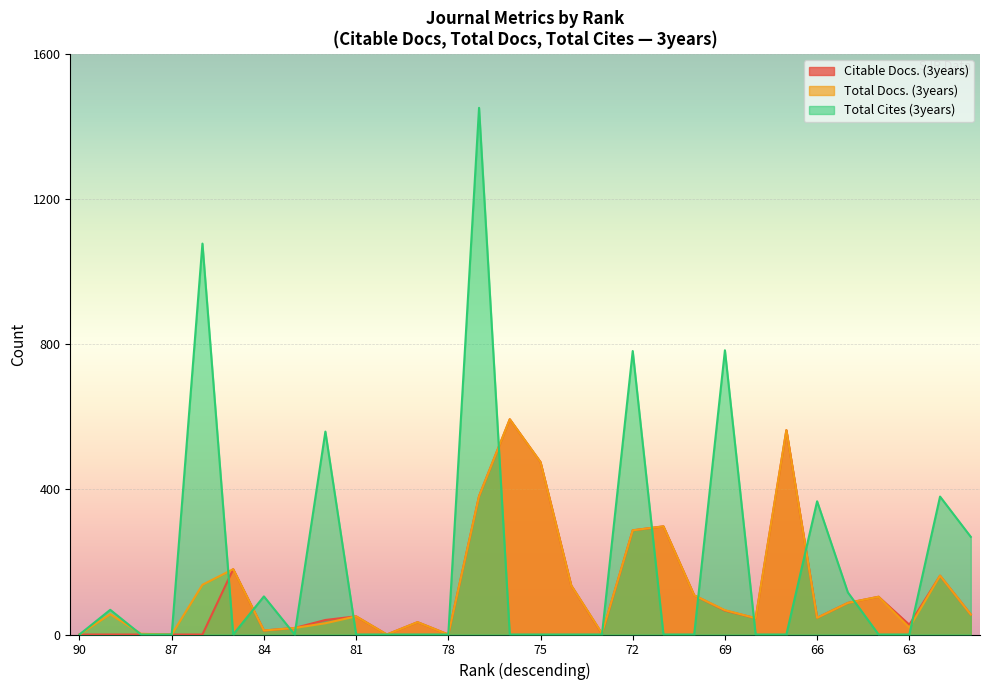

Reading left to right, extract all data points from this chart.

Citable Docs. (3years): 90=0	89=0	88=0	87=0	86=0	85=180	84=11	83=18	82=40	81=50	80=0	79=34	78=0	77=381	76=593	75=475	74=135	73=2	72=287	71=298	70=108	69=66	68=45	67=563	66=46	65=87	64=104	63=27	62=162	61=55
Total Docs. (3years): 90=0	89=56	88=2	87=0	86=137	85=180	84=11	83=18	82=31	81=50	80=0	79=34	78=0	77=381	76=593	75=475	74=135	73=3	72=287	71=298	70=108	69=67	68=45	67=563	66=46	65=87	64=104	63=19	62=162	61=55
Total Cites (3years): 90=0	89=68	88=0	87=0	86=1077	85=0	84=105	83=0	82=559	81=0	80=0	79=0	78=0	77=1451	76=0	75=0	74=0	73=0	72=781	71=0	70=0	69=783	68=0	67=0	66=367	65=116	64=0	63=0	62=380	61=269